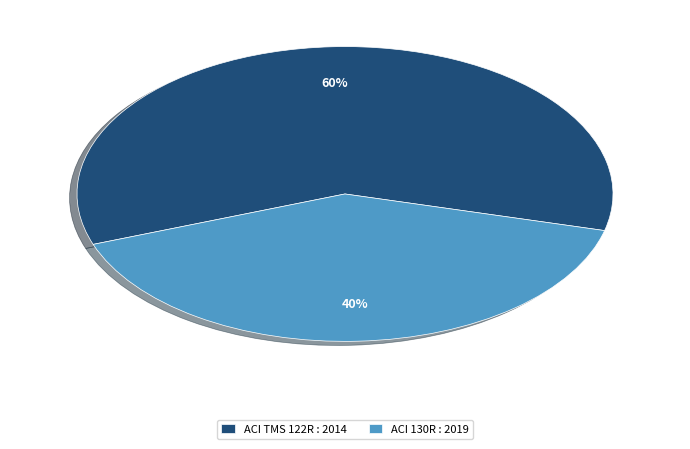

Is it true that ACI 130R : 2019 is 40% of the pie?

True